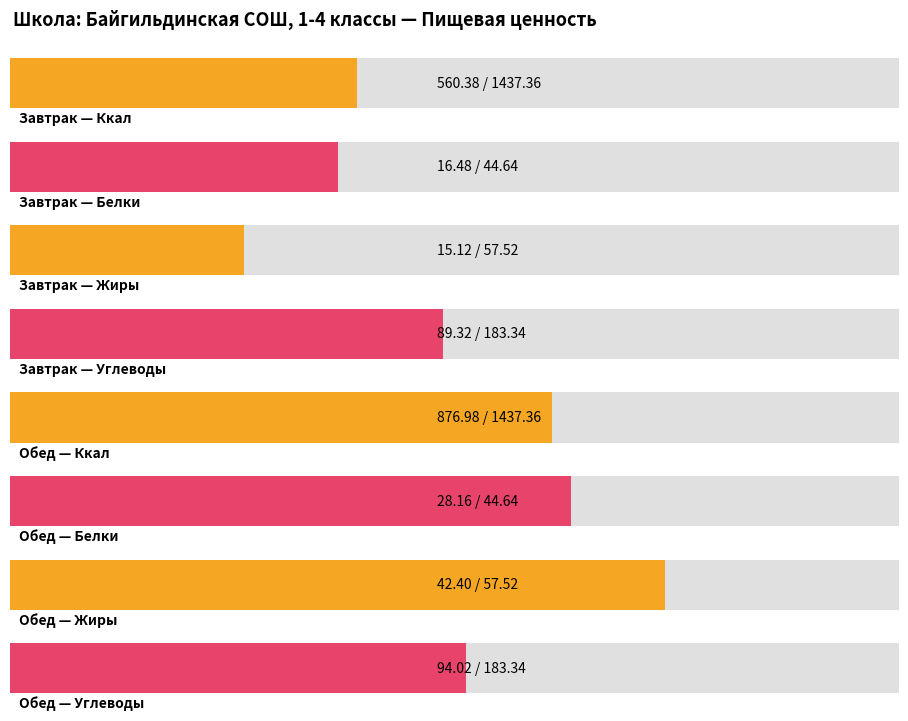

What is the value of the Ккал bar at the 2nd from the left?

877.0